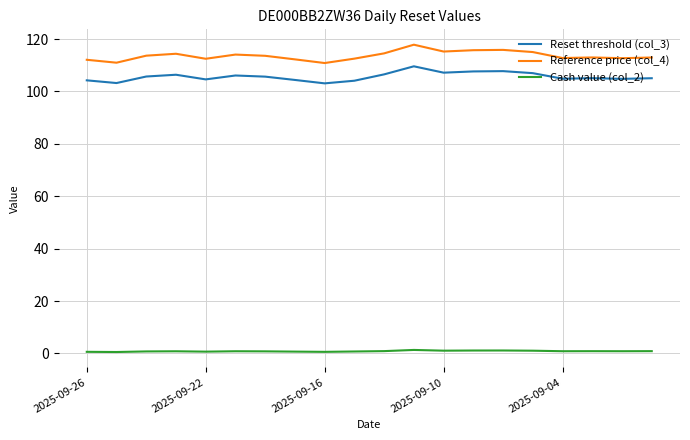

What is the lowest value of the Reset threshold (col_3) series?

103.1